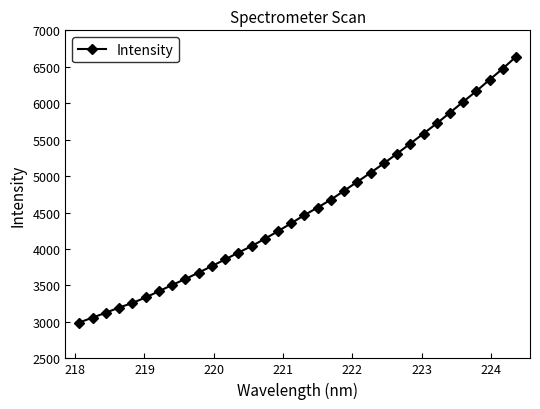

Reading left to right, what are all the values shown in this chart?

2991.9	3059.5	3125.5	3196.9	3259.1	3335.2	3420.3	3506.3	3588.6	3675.5	3765.4	3856.9	3950.0	4039.5	4139.7	4244.3	4354.1	4466.1	4569.5	4677.5	4800.4	4922.9	5047.2	5175.0	5309.2	5446.7	5584.5	5723.8	5870.9	6021.0	6167.7	6324.3	6476.3	6640.4